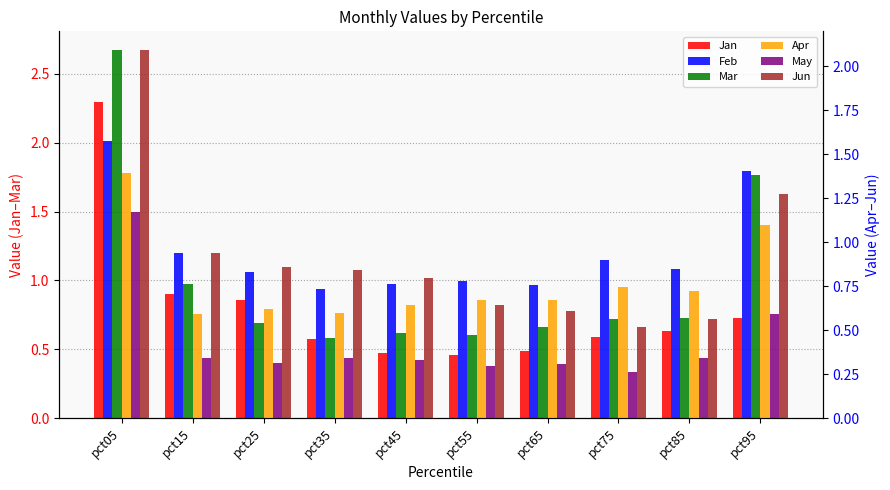

What is the difference between the maximum and minimum values in the Mar series?

2.1